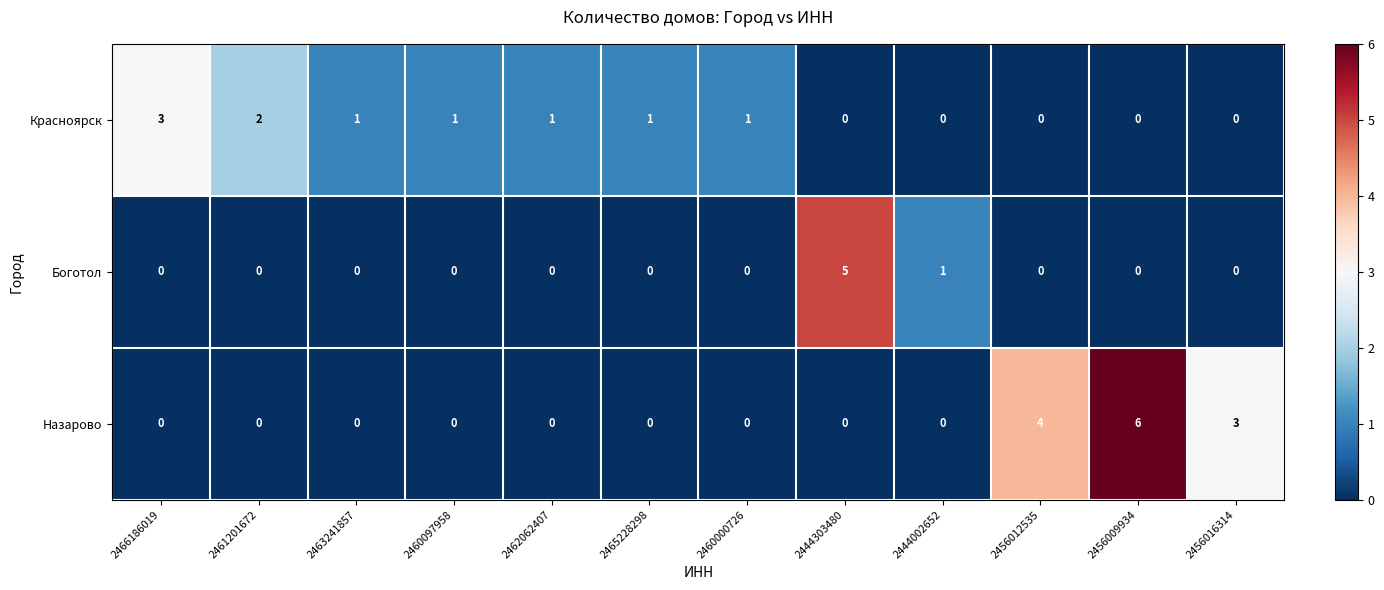

Where does the Красноярск series first go above 1?

2466186019